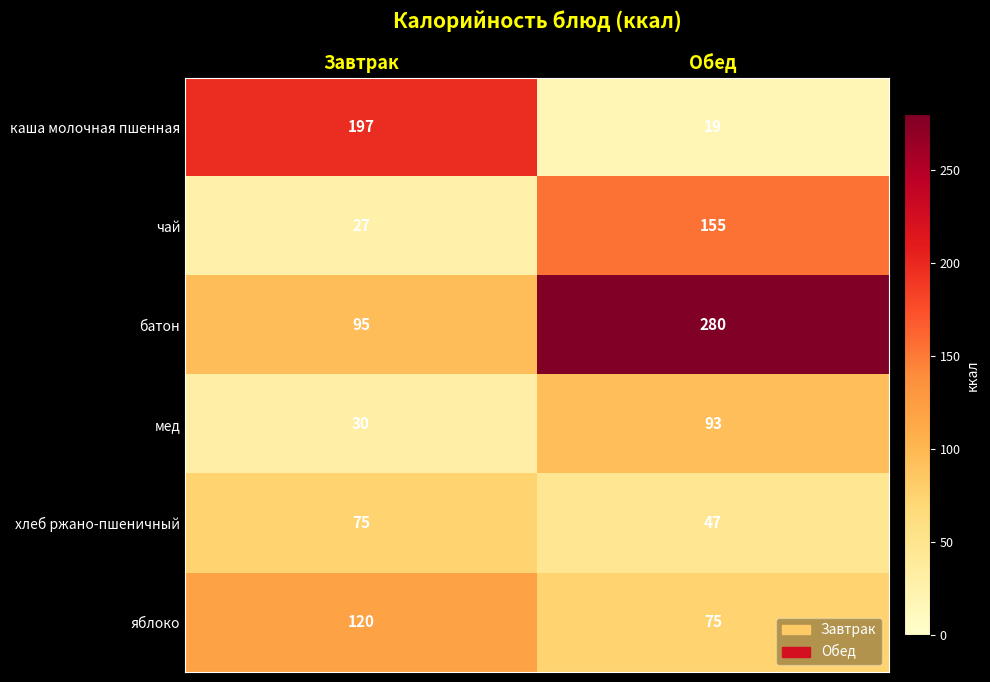

How many distinct data groups are displayed?

6